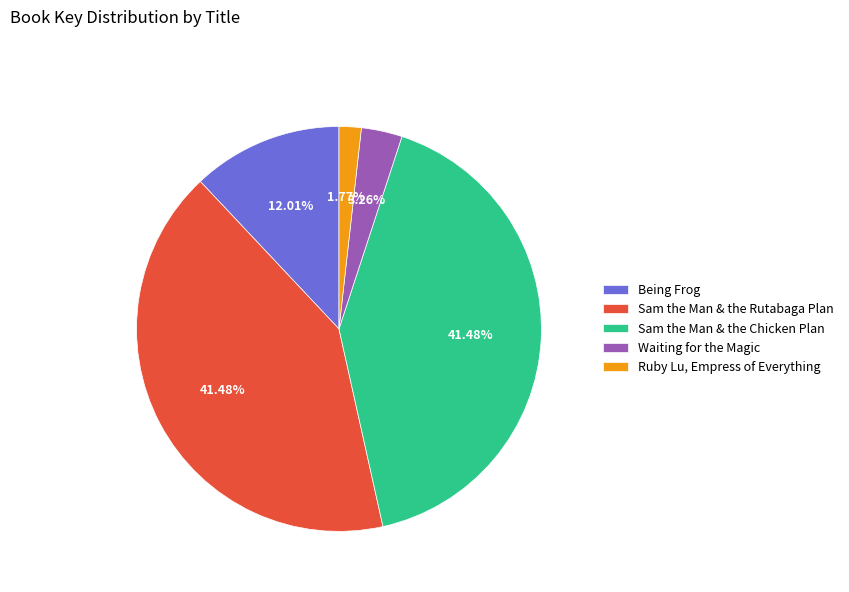

Count the number of slices in the pie.

5